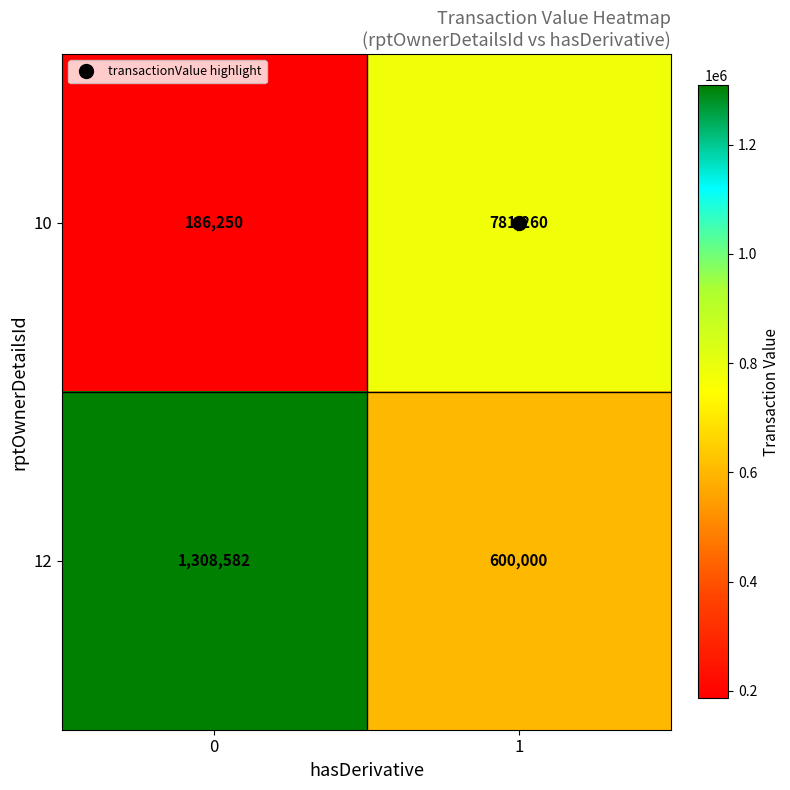

The value of 10 at 1 is 781260. True or false?

True